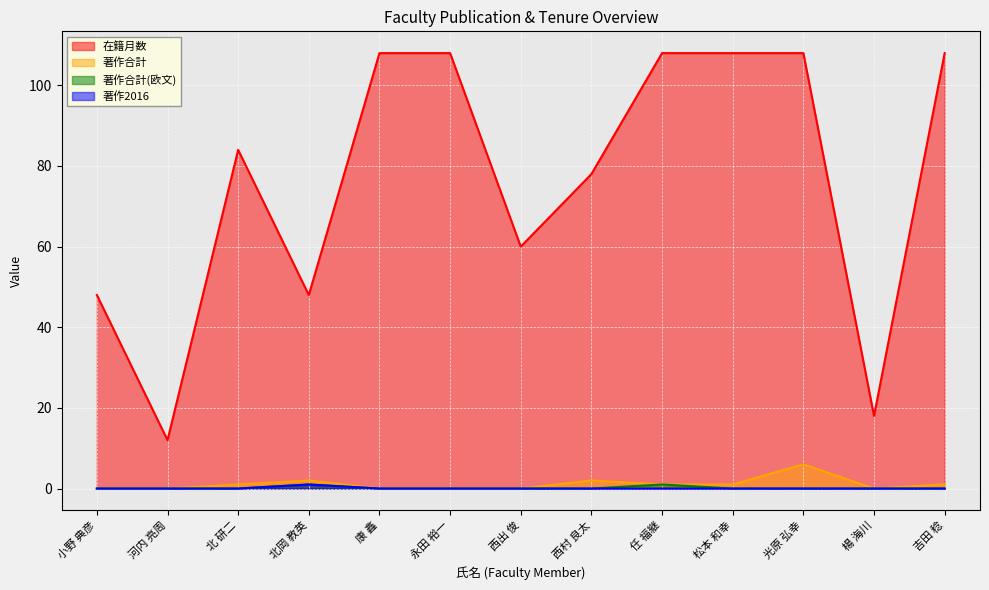

At which category does 著作合計 reach its first local peak?

北岡 教英